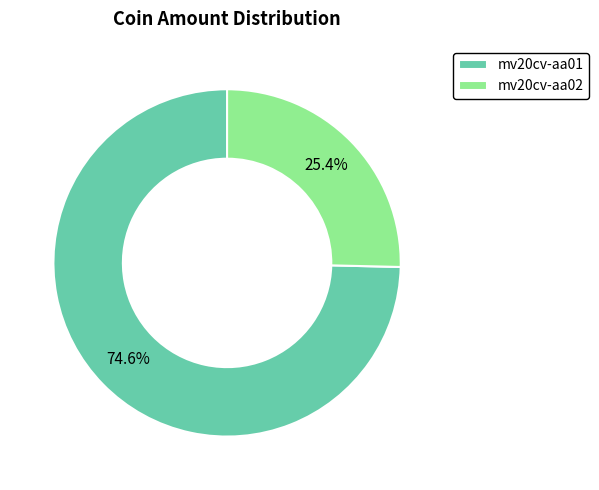

Which slice is the largest?

mv20cv-aa01